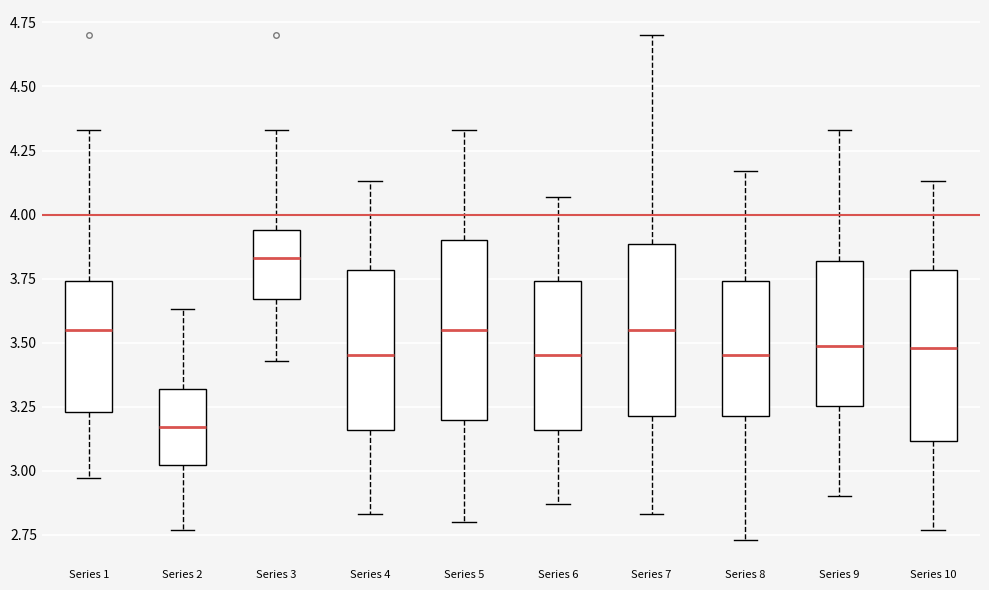

Reading left to right, transcribe this box plot: for each box, give where its median line is, the range the box spans, and where its two whiskers end, as read against the y-axis. The values are not printed on the chart, so give them approximately, as read against the axis.

Series 1: median 3.55, box 3.25 to 3.75, whiskers 2.95 to 4.35
Series 2: median 3.15, box 3.00 to 3.30, whiskers 2.75 to 3.65
Series 3: median 3.85, box 3.65 to 3.95, whiskers 3.45 to 4.35
Series 4: median 3.45, box 3.15 to 3.80, whiskers 2.85 to 4.15
Series 5: median 3.55, box 3.20 to 3.90, whiskers 2.80 to 4.35
Series 6: median 3.45, box 3.15 to 3.75, whiskers 2.85 to 4.05
Series 7: median 3.55, box 3.20 to 3.90, whiskers 2.85 to 4.70
Series 8: median 3.45, box 3.20 to 3.75, whiskers 2.75 to 4.15
Series 9: median 3.50, box 3.25 to 3.80, whiskers 2.90 to 4.35
Series 10: median 3.50, box 3.10 to 3.80, whiskers 2.75 to 4.15